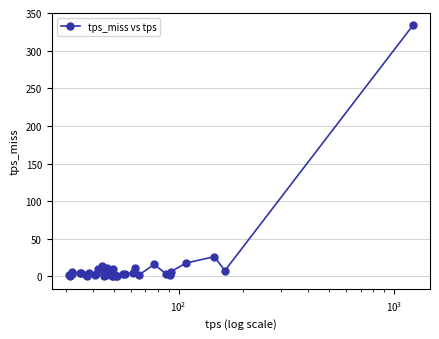

What is the average value?

13.6